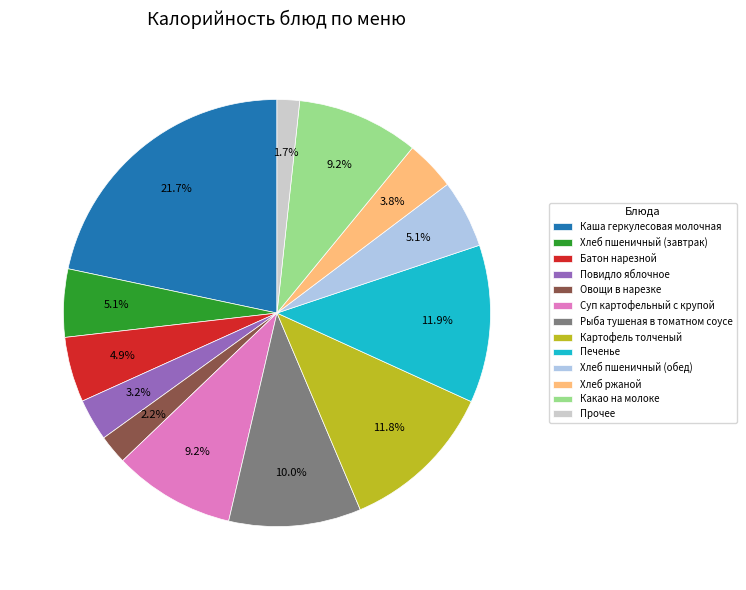

Which category has the biggest portion of the pie?

Каша геркулесовая молочная